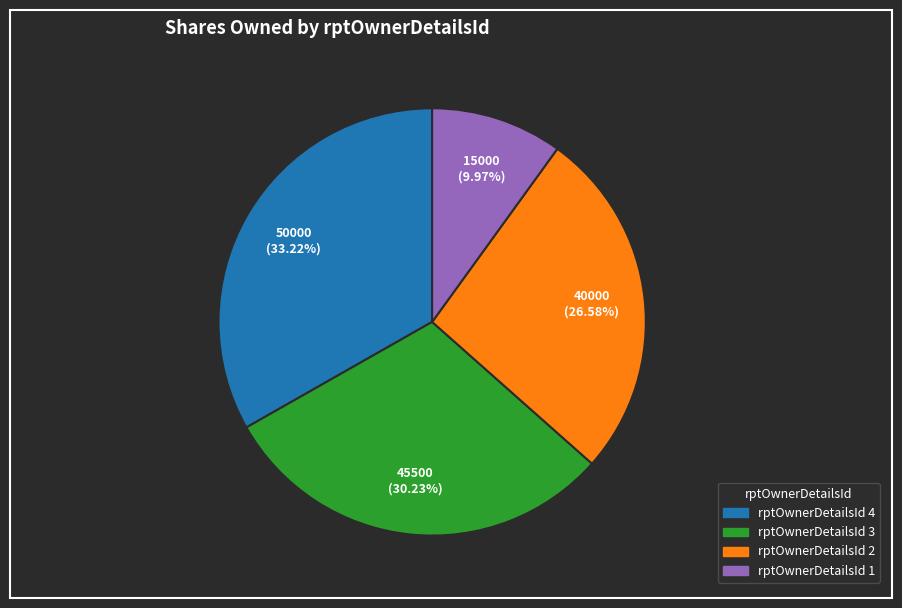

Is there any slice that represents more than half of the pie?

No